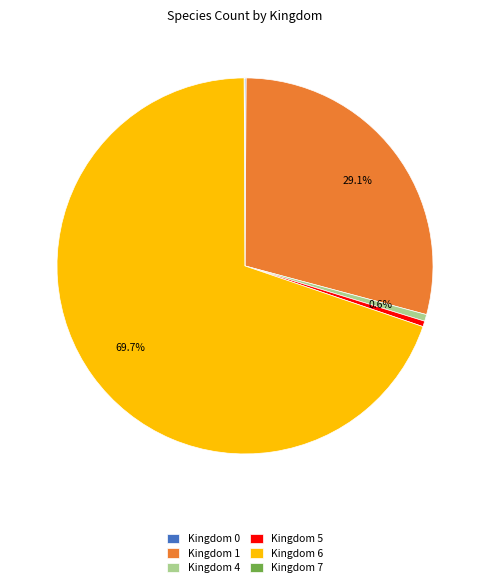

What percentage is NOT represented by Kingdom 1?

70.9%